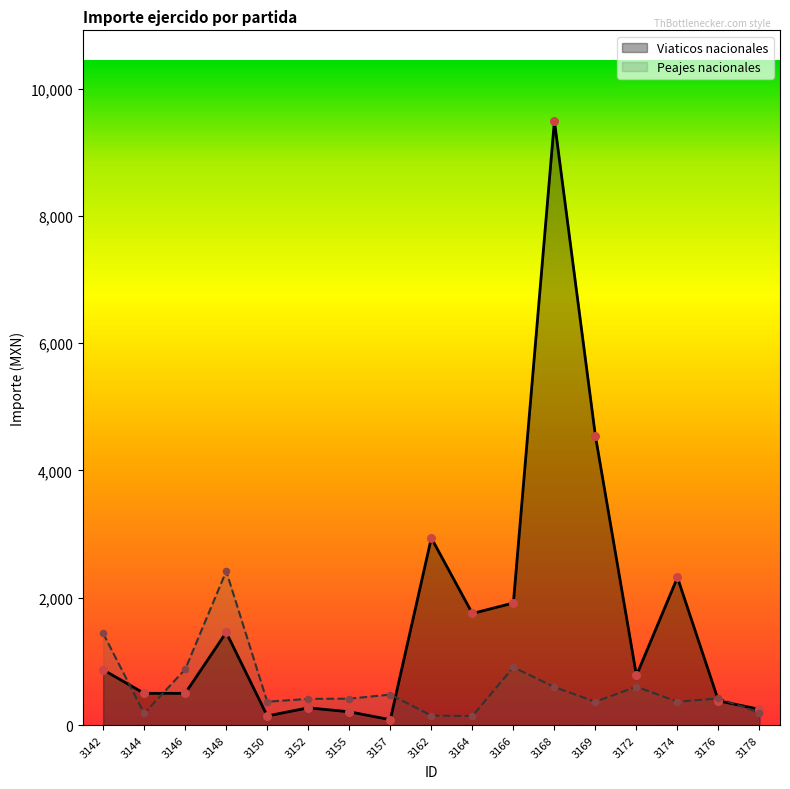

At how many categories does at least one series exceed 9167?

1